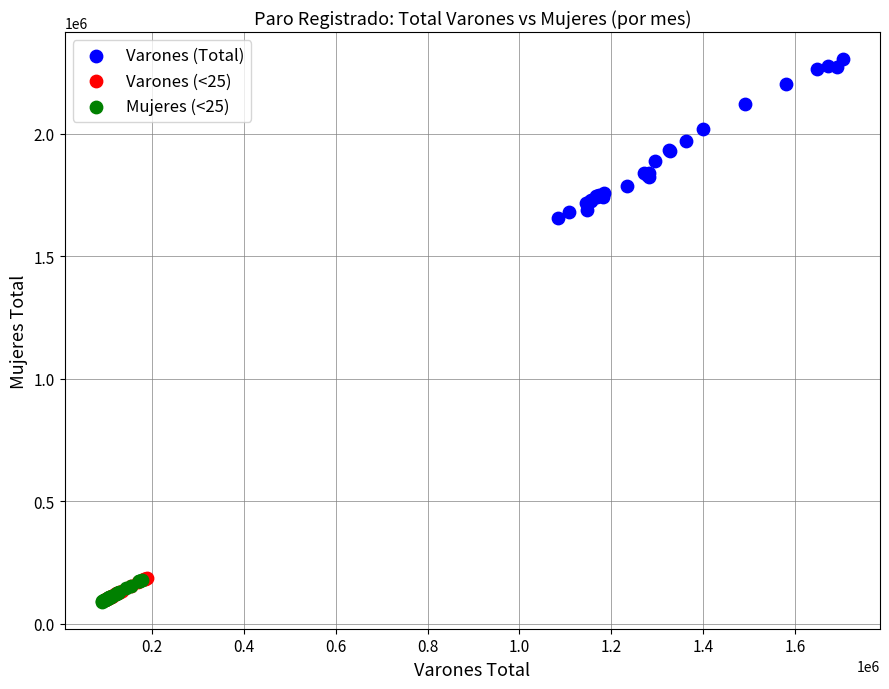

Which series has the largest Y range (max minus min)?

Varones (Total)